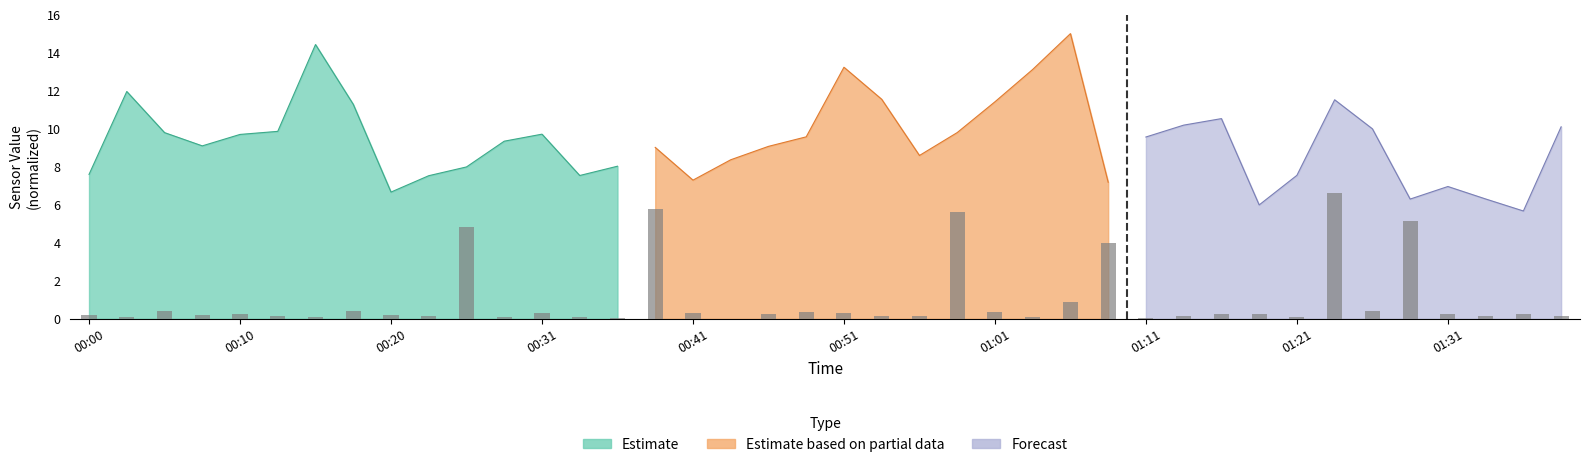

The value at 37 is 0.2. True or false?

True